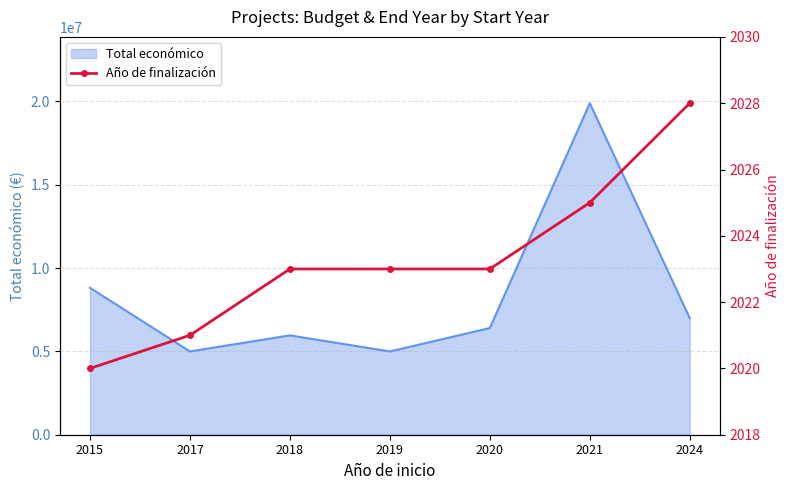

How many lines are shown in the chart?

1